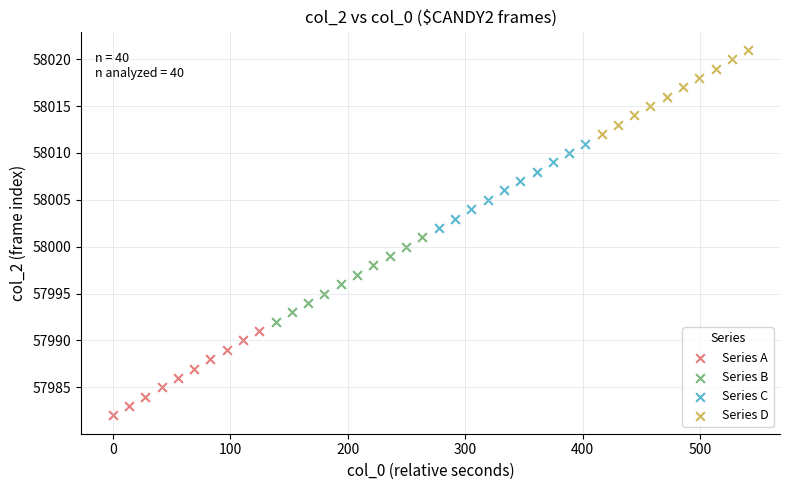

Which series contains the highest Y value?

Series D